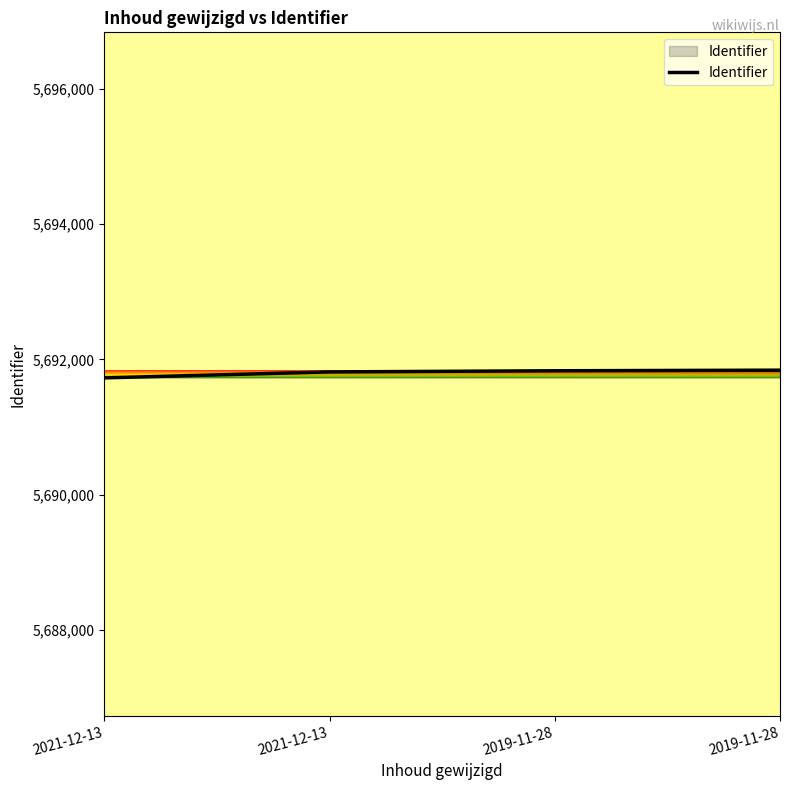

How many lines are shown in the chart?

1